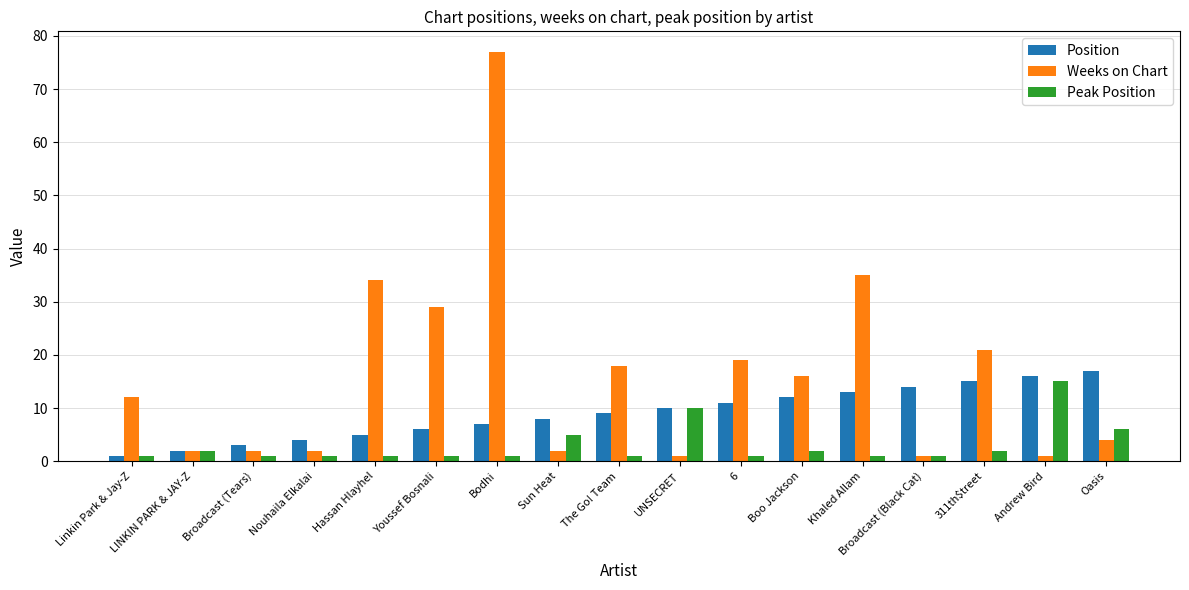

Rank the series by their maximum value, from lowest to highest.

Peak Position, Position, Weeks on Chart